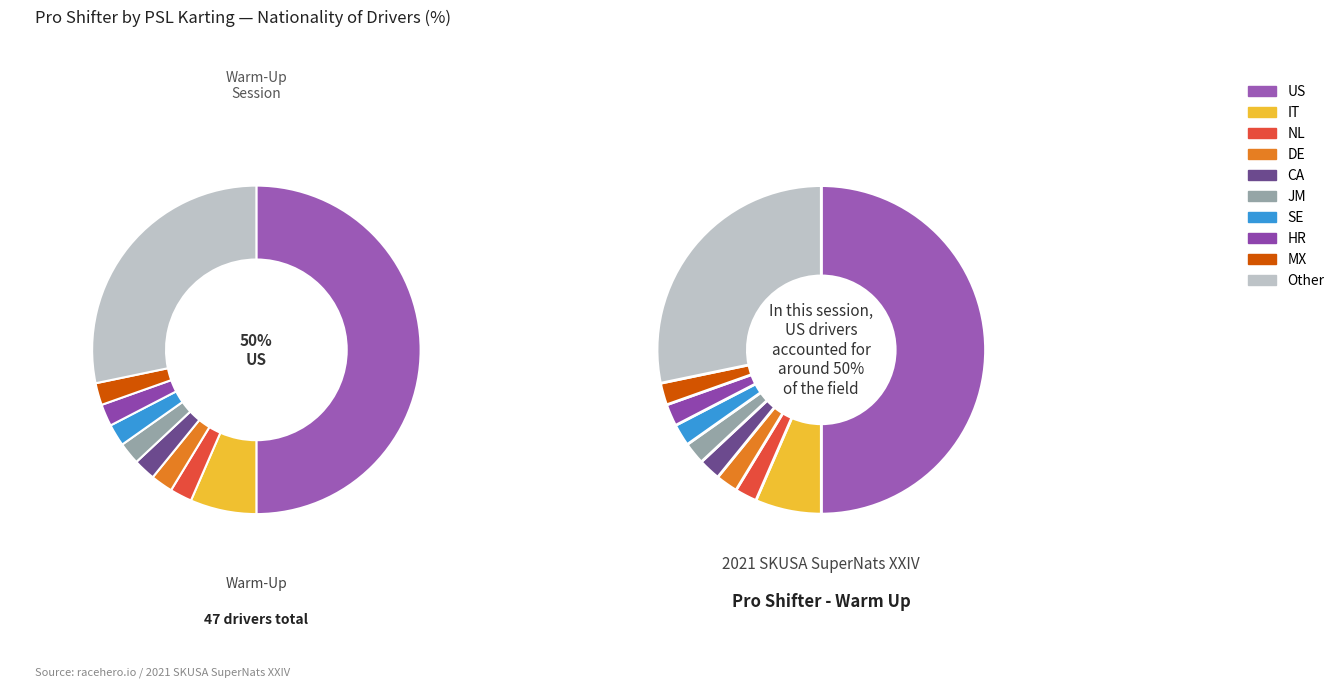

What percentage is the NL slice, to the nearest percent?

2%